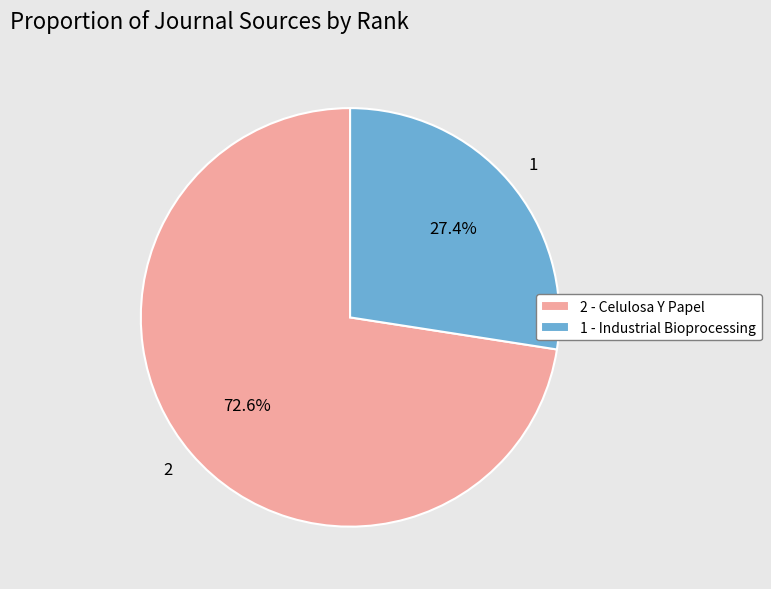

How many slices are in this pie chart?

2